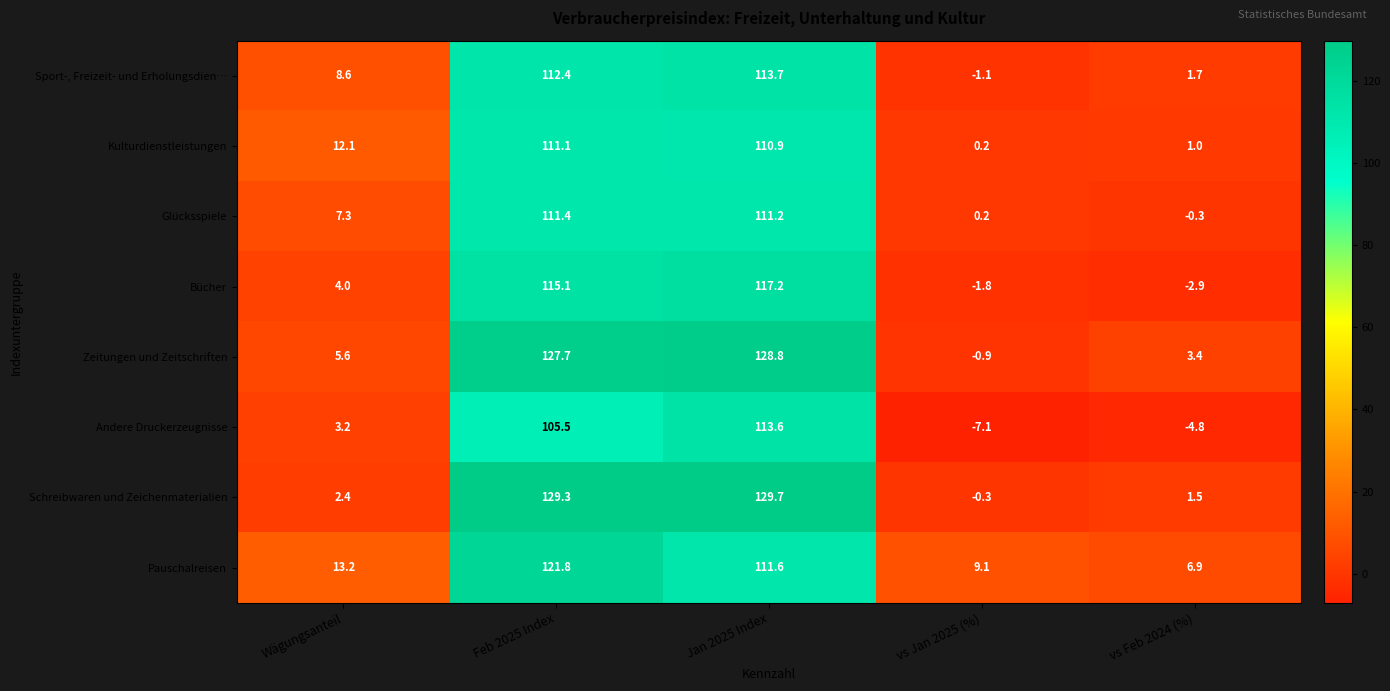

At which label is Sport-, Freizeit- und Erholungsdien… closest to 56?

Wägungsanteil